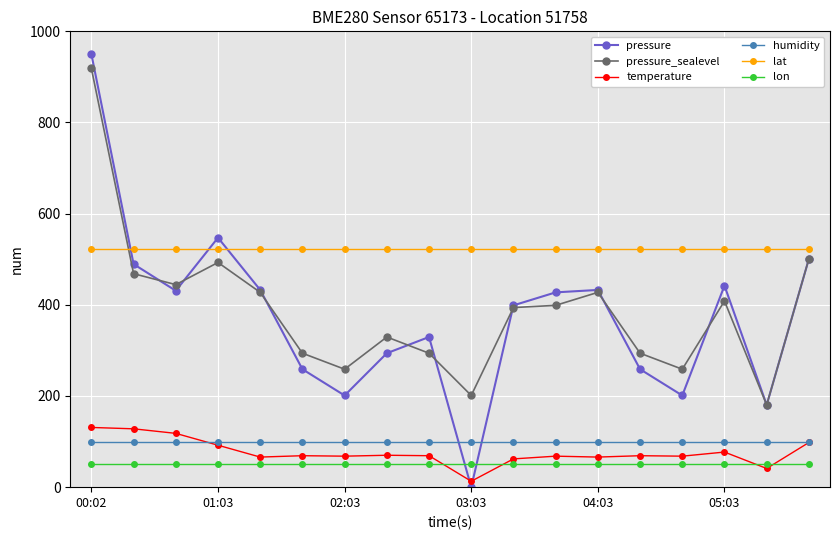

At how many categories does at least one series exceed 877?

1